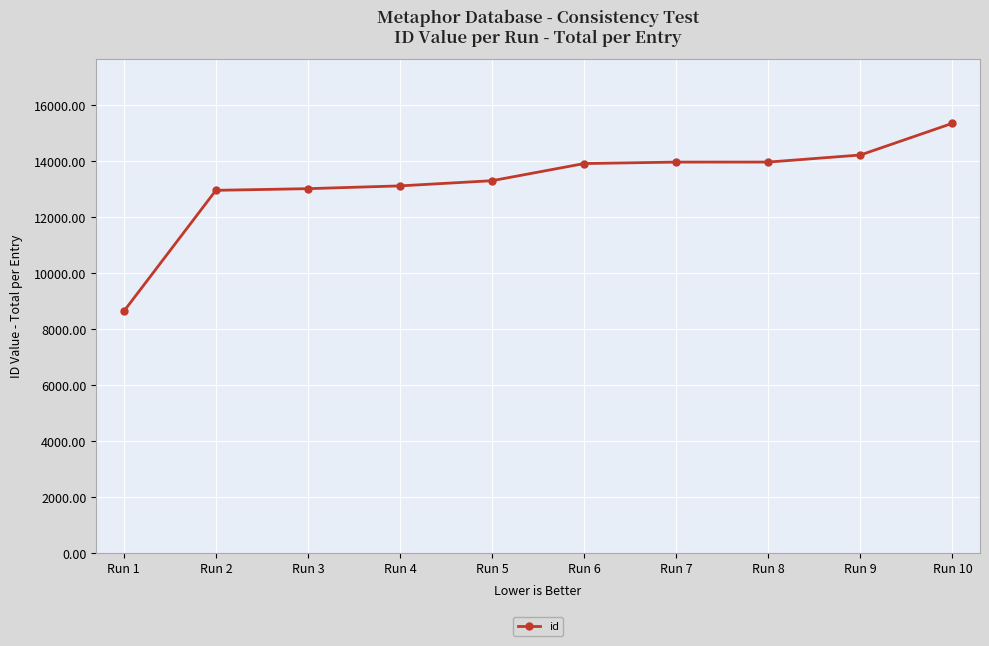

The value at Run 3 is 13012. True or false?

True